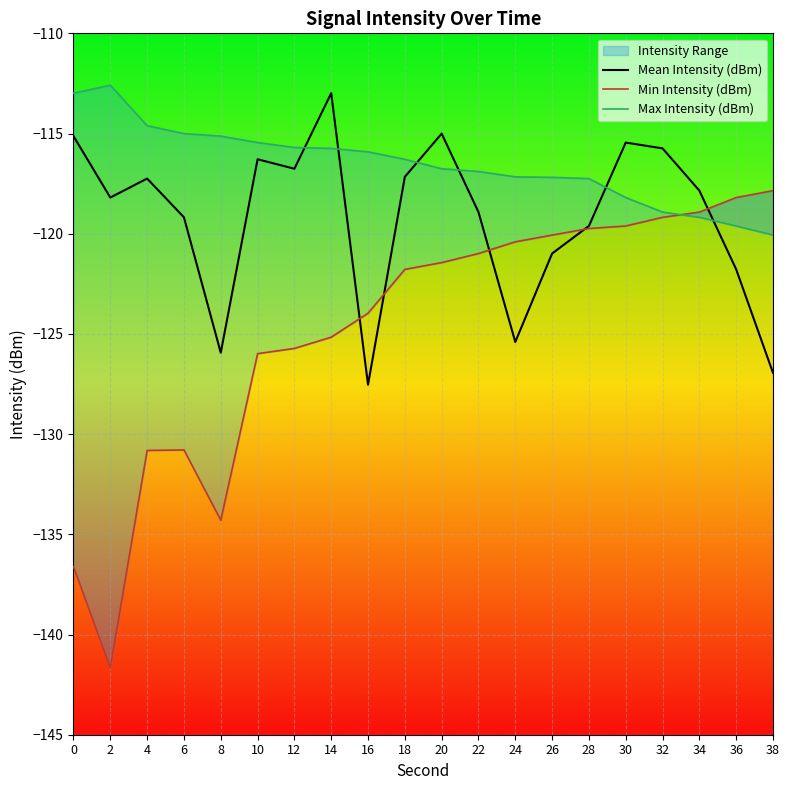

The Mean Intensity (dBm) series shows -173.0 at 12. True or false?

False